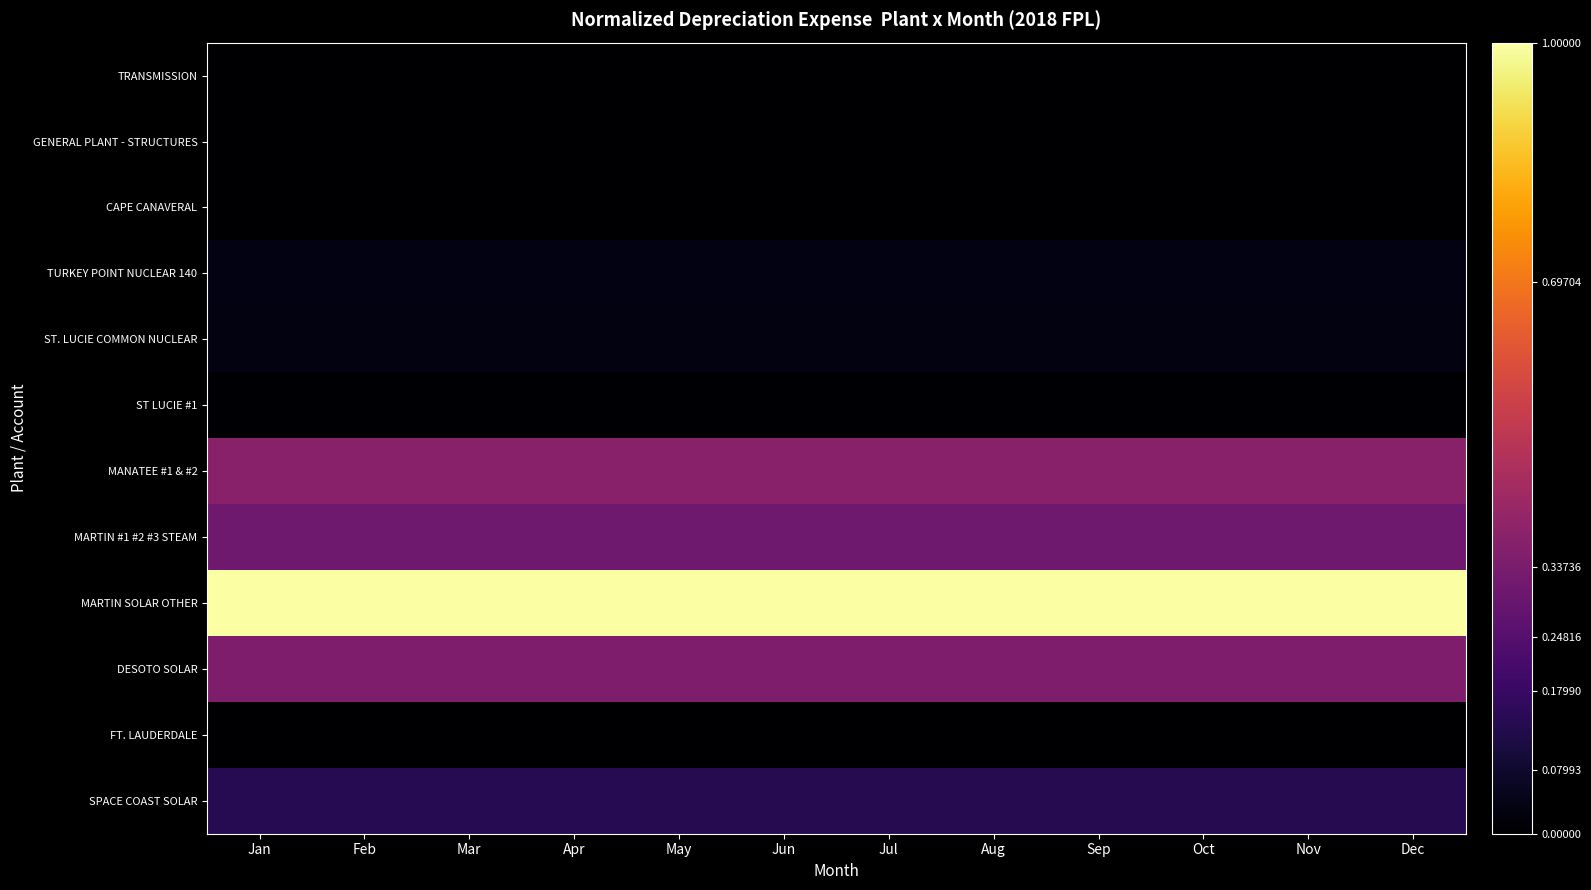

Which series changed the most between Jan and Feb?

MARTIN SOLAR OTHER